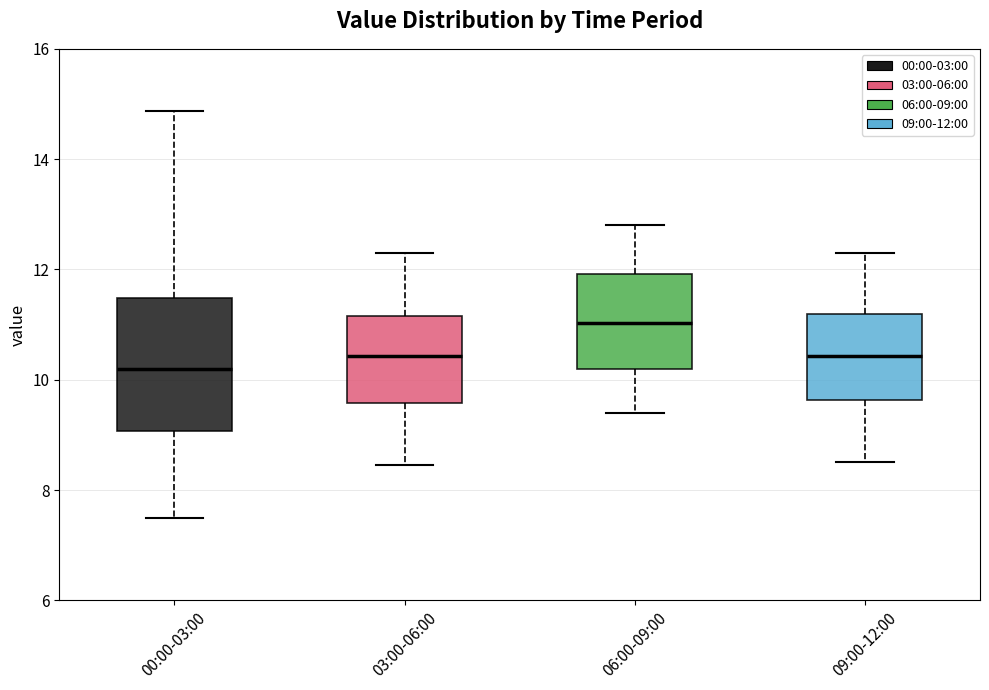

Comparing the boxes themselves (not the whiskers), which one is the tallest?

00:00-03:00